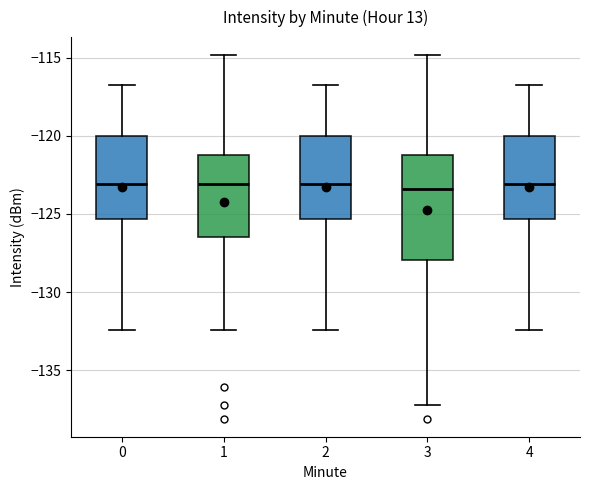

Reading left to right, read every box against the y-axis: the position of its median line, the range the box covers, and the ends of its whiskers. The values are not printed on the chart, so give them approximately, as read against the axis.

0: median -123.0, box -125.5 to -120.0, whiskers -132.5 to -116.5
1: median -123.0, box -126.5 to -121.0, whiskers -132.5 to -115.0
2: median -123.0, box -125.5 to -120.0, whiskers -132.5 to -116.5
3: median -123.5, box -128.0 to -121.0, whiskers -137.0 to -115.0
4: median -123.0, box -125.5 to -120.0, whiskers -132.5 to -116.5